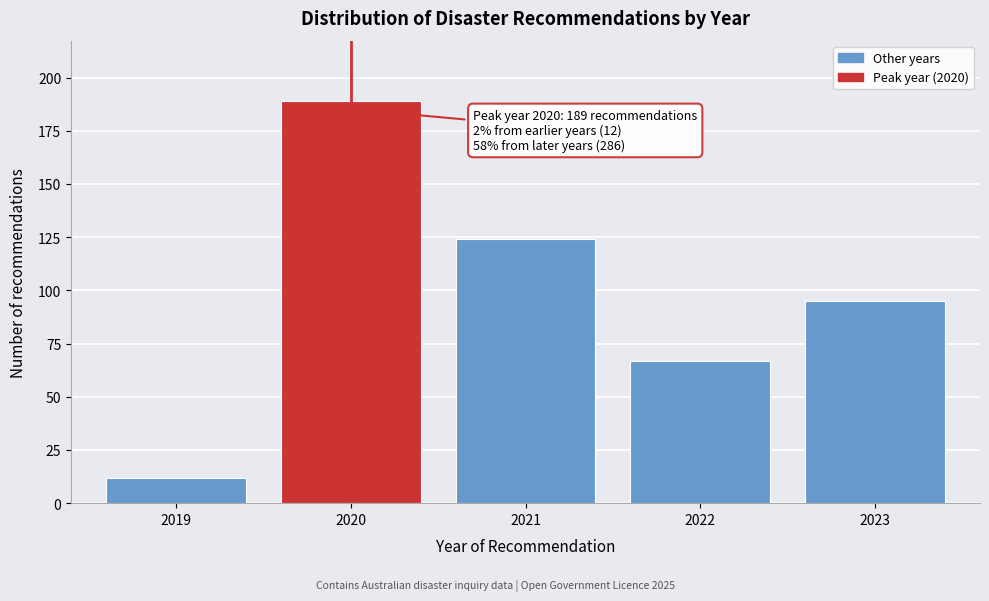

Reading left to right, extract all data points from this chart.

12	189	124	67	95